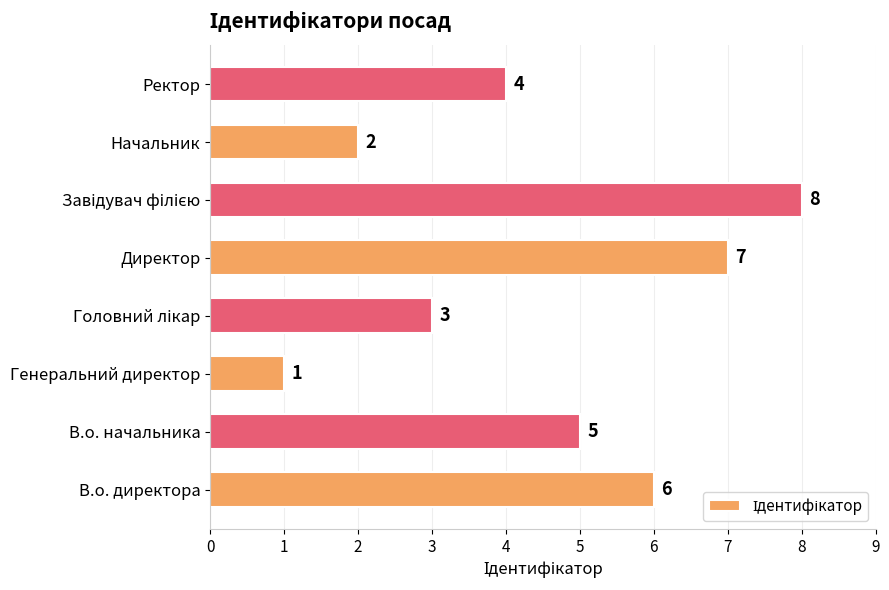

What is the difference between the maximum and minimum values?

7